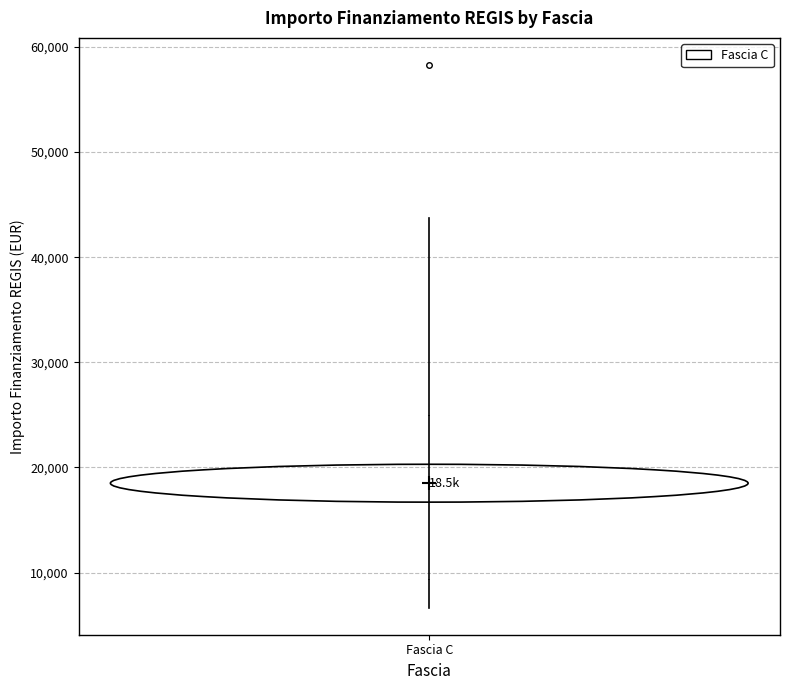

Transcribe this box plot: give where the median line is, the range the box spans, and where the two whiskers end, as read against the y-axis. The values are not printed on the chart, so give them approximately, as read against the axis.

median 14000, box 9000 to 25000, whiskers 7000 to 44000